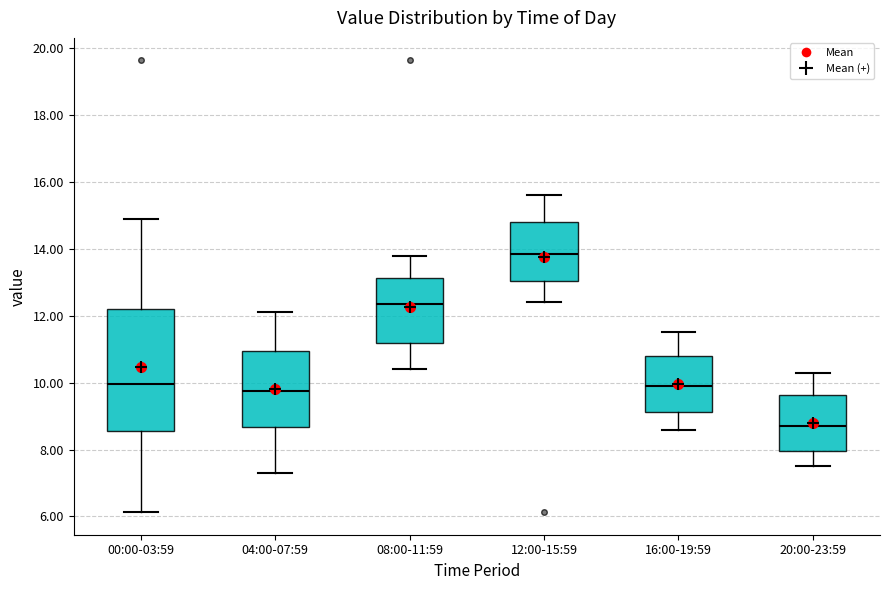

Reading left to right, transcribe this box plot: for each box, give where its median line is, the range the box spans, and where its two whiskers end, as read against the y-axis. The values are not printed on the chart, so give them approximately, as read against the axis.

00:00-03:59: median 10.0, box 8.6 to 12.2, whiskers 6.2 to 15.0
04:00-07:59: median 9.8, box 8.6 to 11.0, whiskers 7.4 to 12.2
08:00-11:59: median 12.4, box 11.2 to 13.2, whiskers 10.4 to 13.8
12:00-15:59: median 13.8, box 13.0 to 14.8, whiskers 12.4 to 15.6
16:00-19:59: median 10.0, box 9.2 to 10.8, whiskers 8.6 to 11.6
20:00-23:59: median 8.8, box 8.0 to 9.6, whiskers 7.6 to 10.4